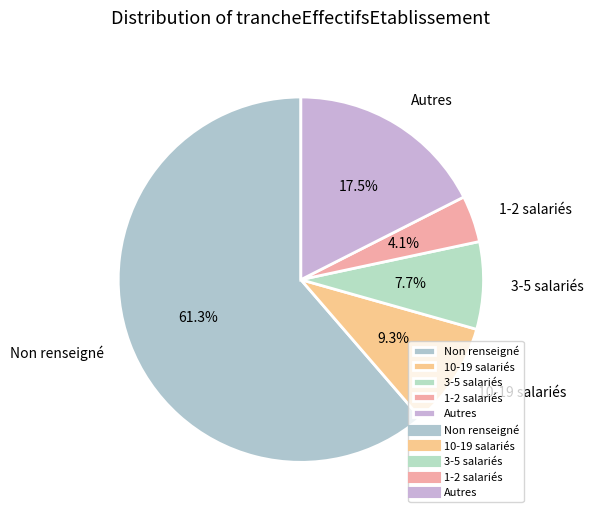

What percentage do Non renseigné and Autres together represent?

78.9%